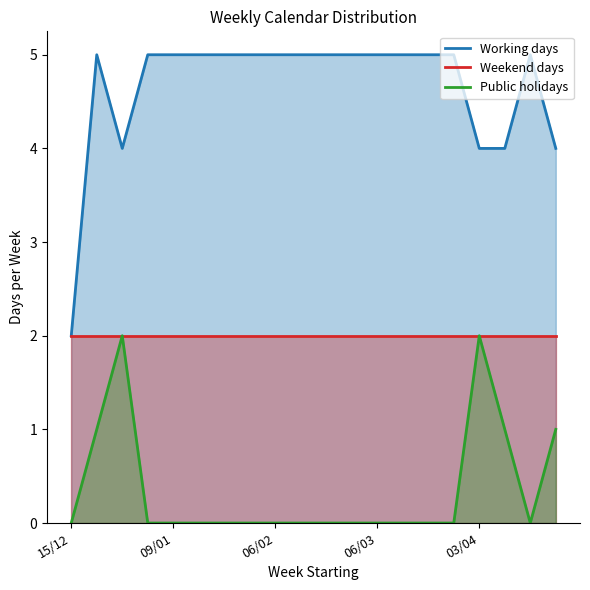

The value of Working days at 09/01 is 5. True or false?

True